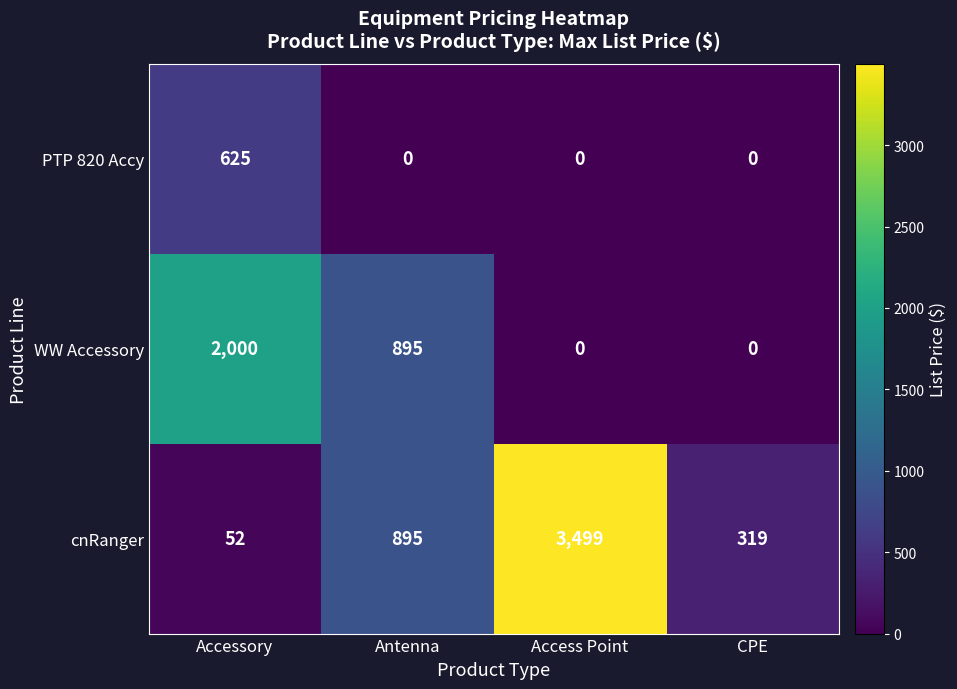

Which series has the widest spread of values?

cnRanger